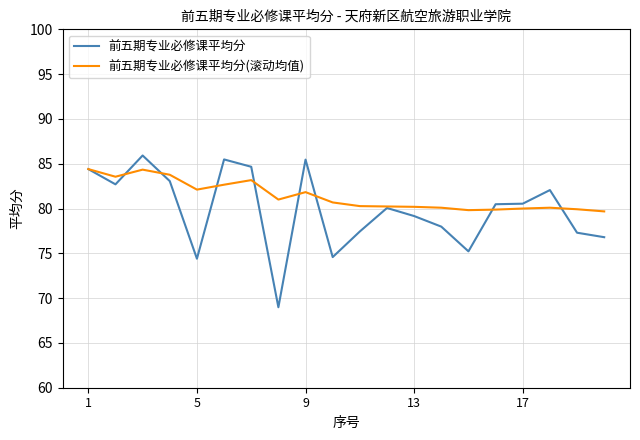

In 前五期专业必修课平均分, how many points are lower than both neighbors (excluding endpoints)?

5